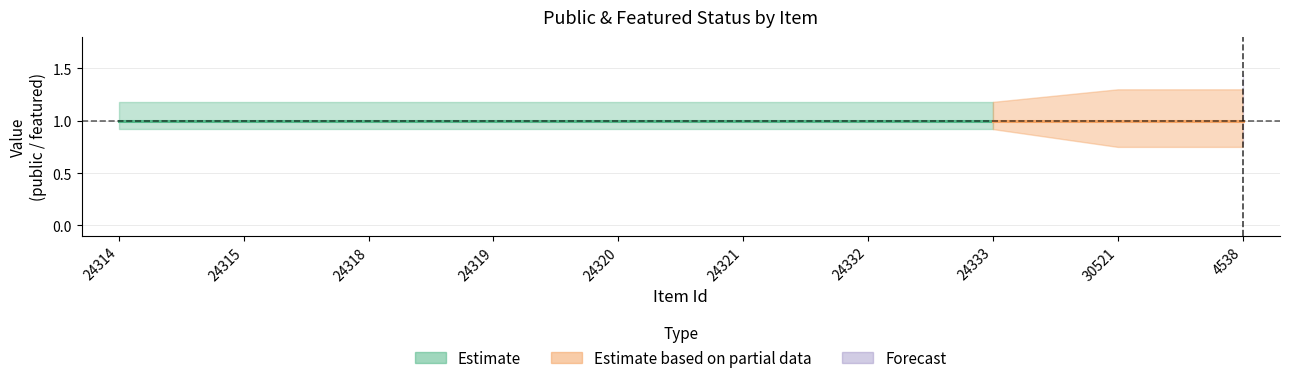

List the labels in order of public value, largest first.

24314, 24315, 24318, 24319, 24320, 24321, 24332, 24333, 30521, 4538